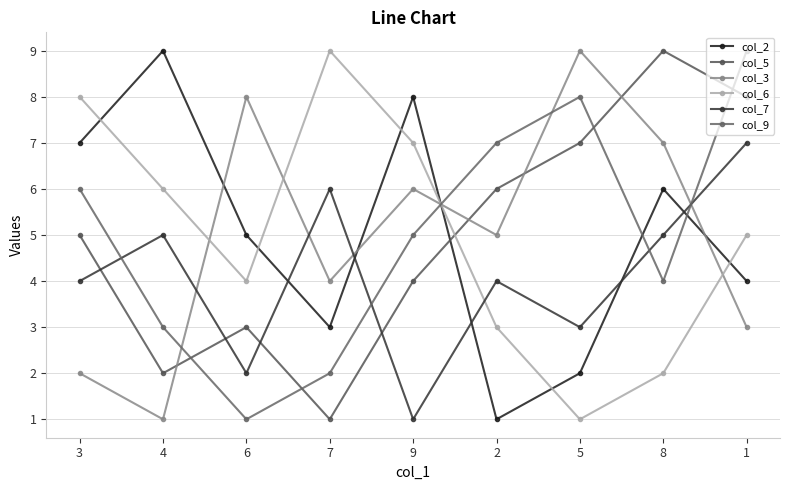

The value of col_7 at 4 is 2. True or false?

False